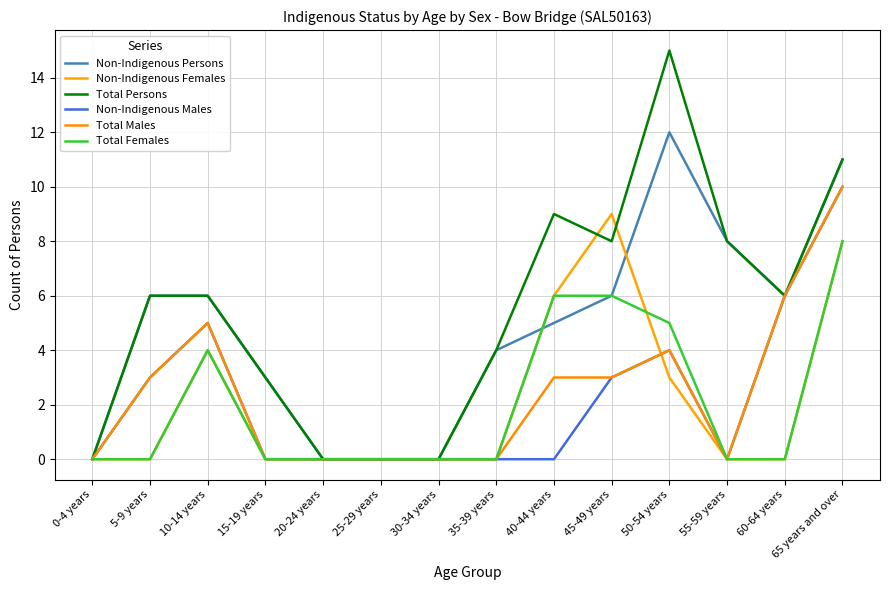

Which category has the lowest value in the Total Persons series?

0-4 years